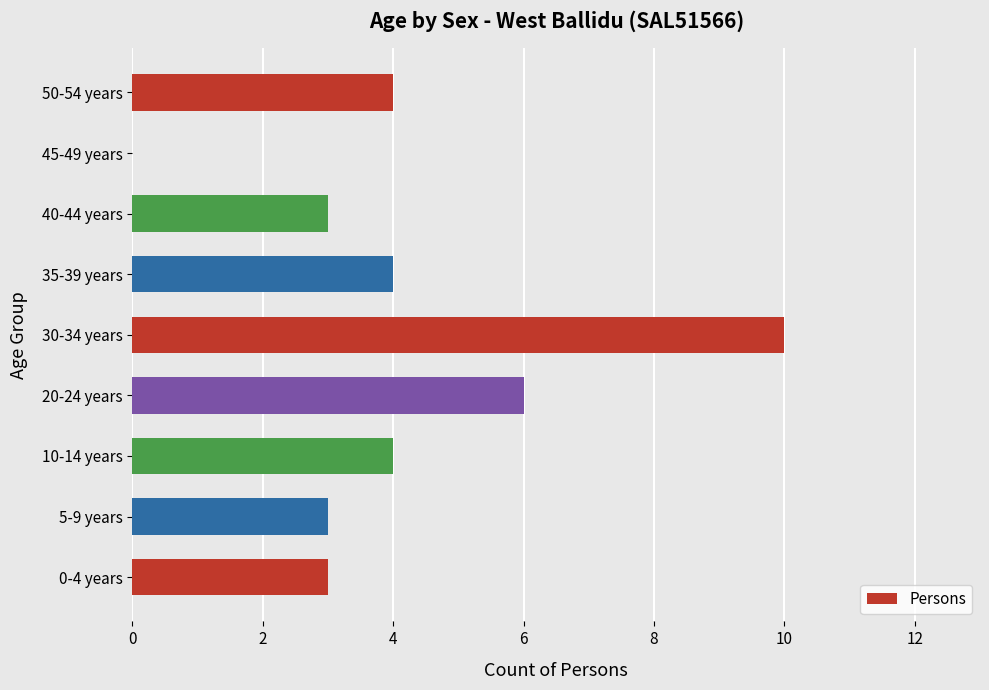

What is the greatest value displayed?

10